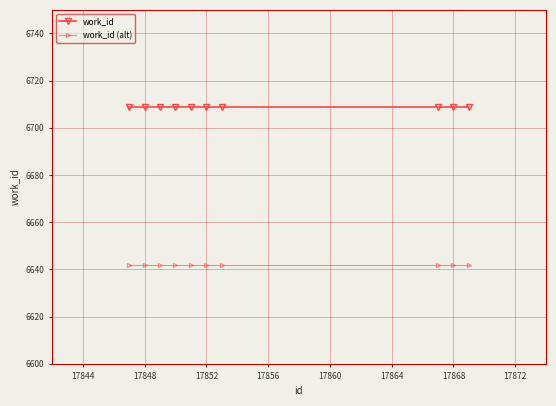

True or false: work_id and work_id (alt) intersect in this chart.

False